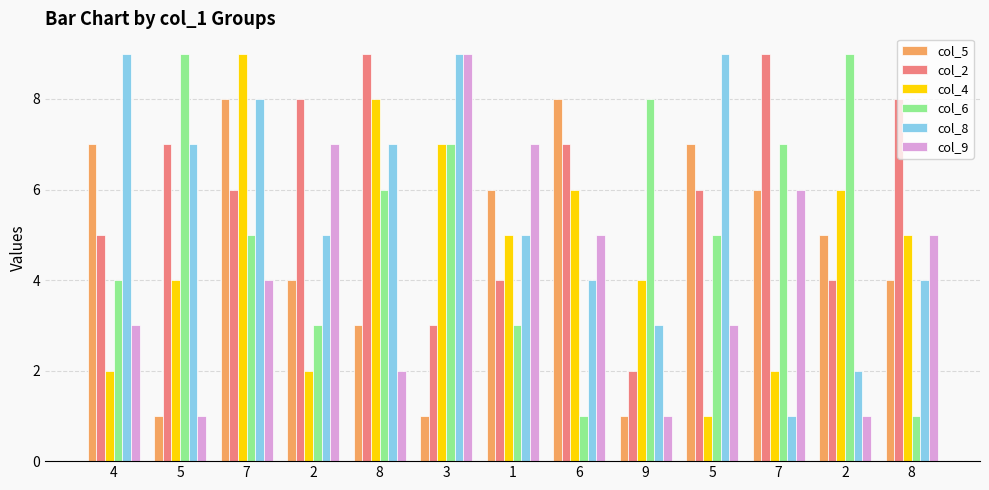

Where is col_9 nearest to the value 5?

6